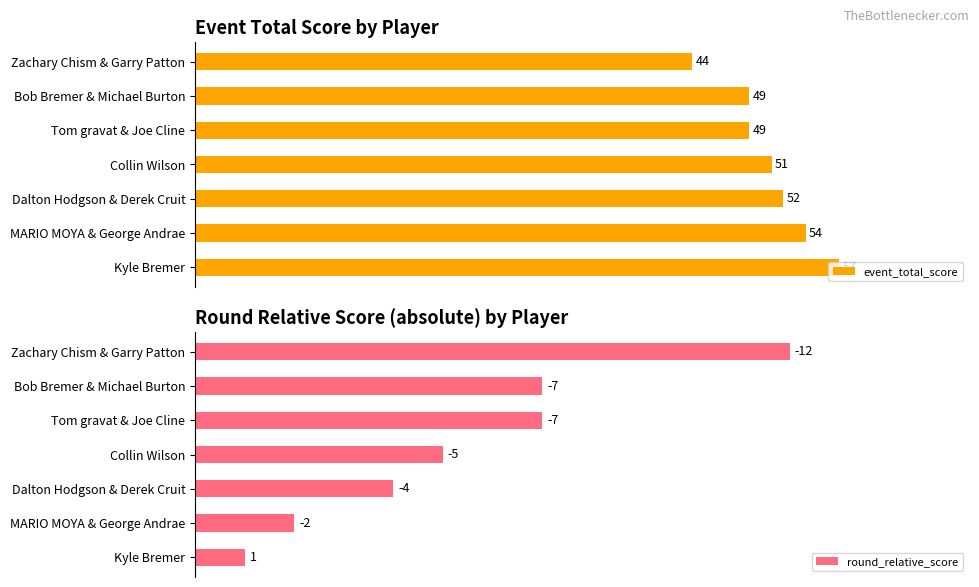

Count the event_total_score values in the range 49 to 54.

5